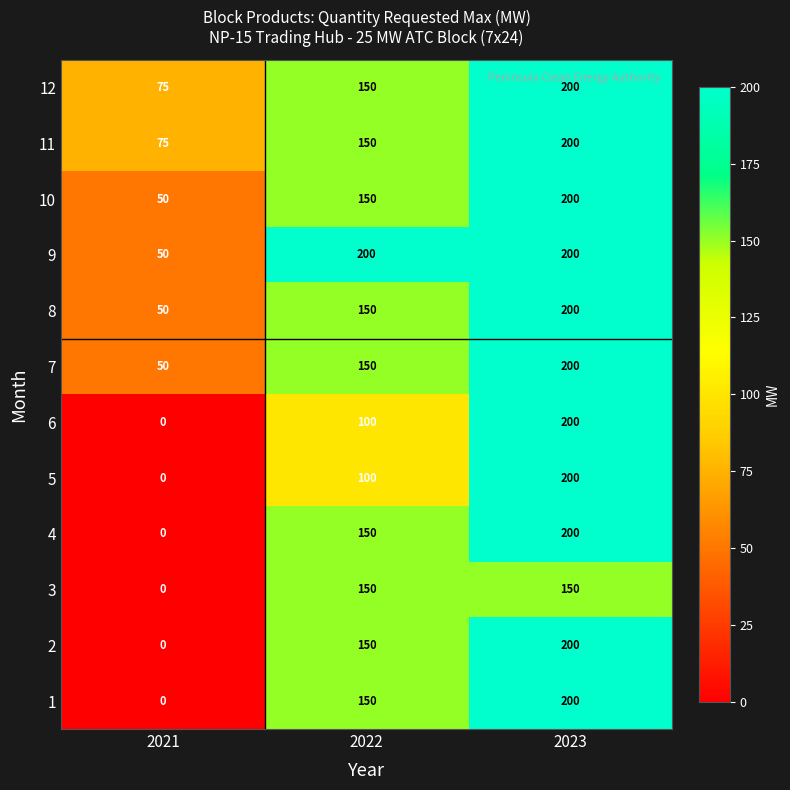

What is the spread (max minus min) of values at 2023?

50